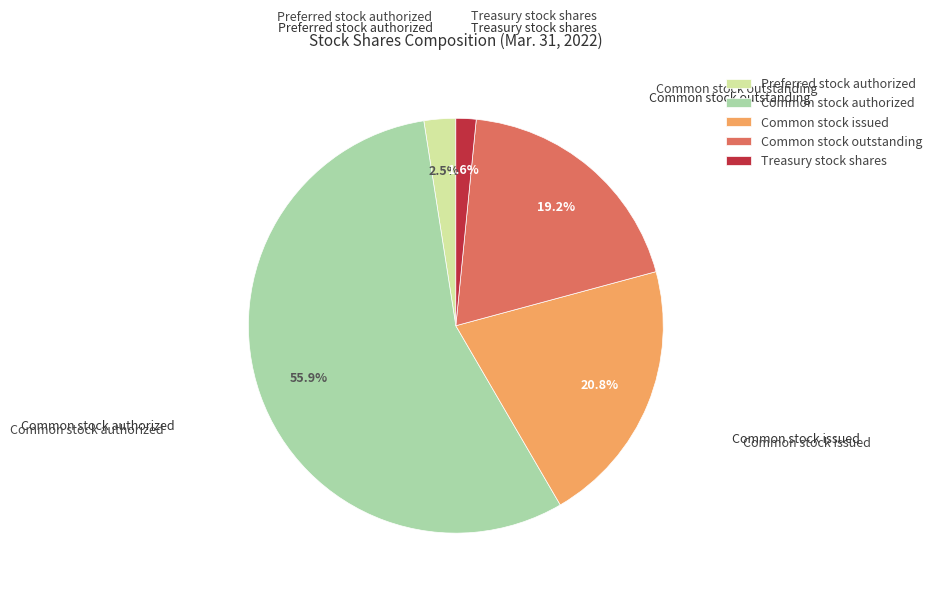

Between Common stock outstanding and Treasury stock shares, which is larger?

Common stock outstanding